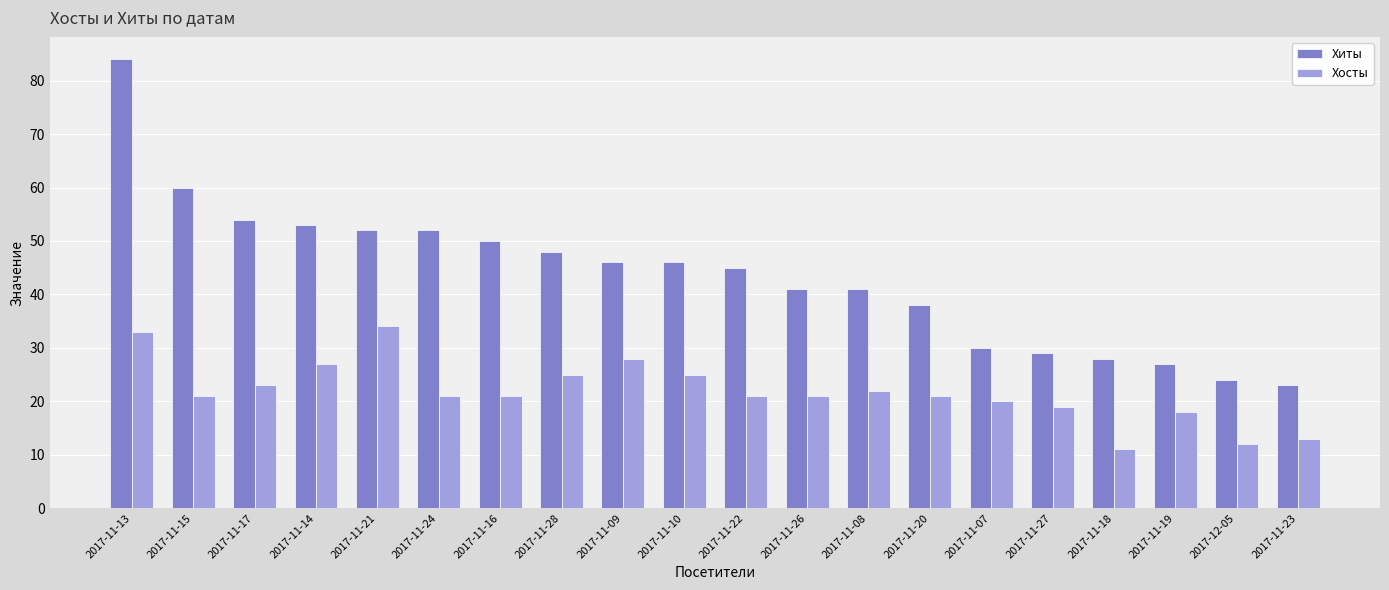

What is the value of the Хосты bar at the 9th from the left?

28